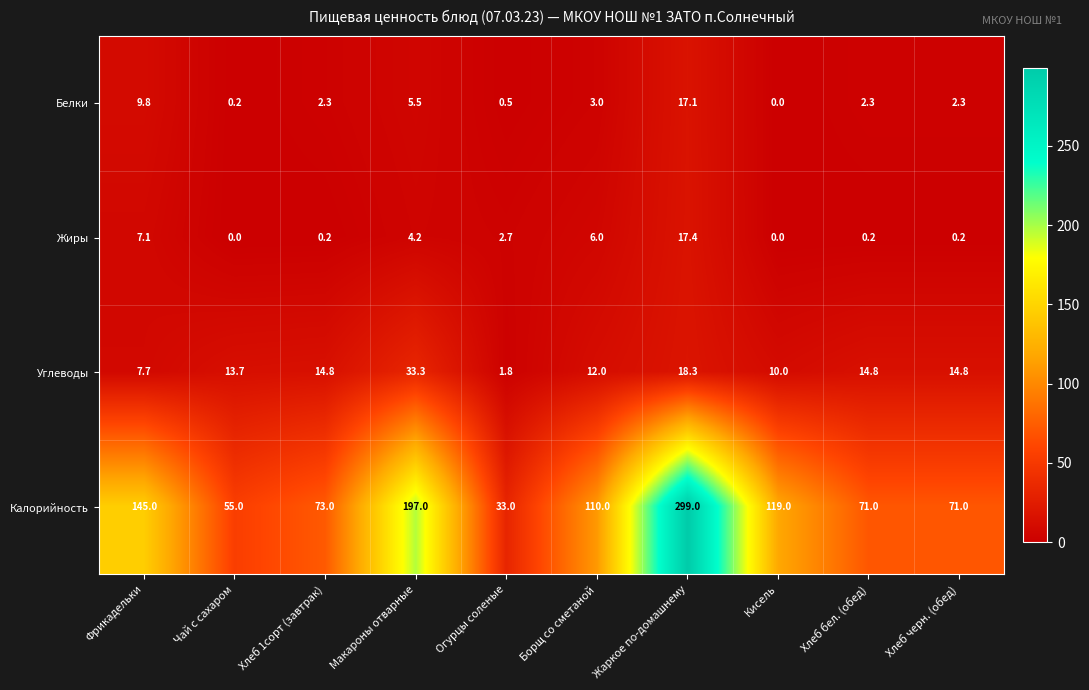

Which series has the widest spread of values?

Калорийность